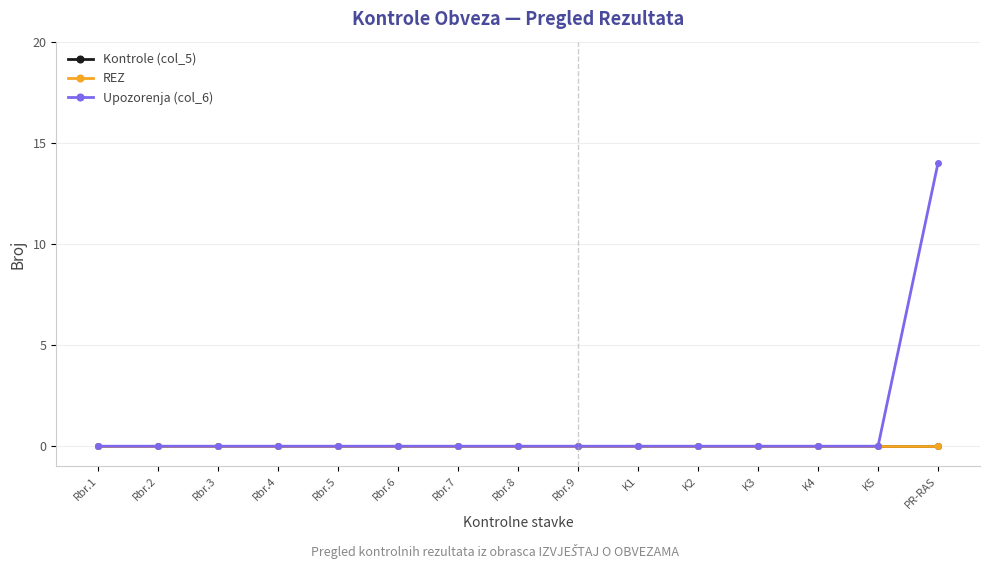

Reading left to right, transcribe all the data shown in this chart.

Kontrole (col_5): Rbr.1=0	Rbr.2=0	Rbr.3=0	Rbr.4=0	Rbr.5=0	Rbr.6=0	Rbr.7=0	Rbr.8=0	Rbr.9=0	K1=0	K2=0	K3=0	K4=0	K5=0	PR-RAS=0
REZ: Rbr.1=0	Rbr.2=0	Rbr.3=0	Rbr.4=0	Rbr.5=0	Rbr.6=0	Rbr.7=0	Rbr.8=0	Rbr.9=0	K1=0	K2=0	K3=0	K4=0	K5=0	PR-RAS=0
Upozorenja (col_6): Rbr.1=0	Rbr.2=0	Rbr.3=0	Rbr.4=0	Rbr.5=0	Rbr.6=0	Rbr.7=0	Rbr.8=0	Rbr.9=0	K1=0	K2=0	K3=0	K4=0	K5=0	PR-RAS=14